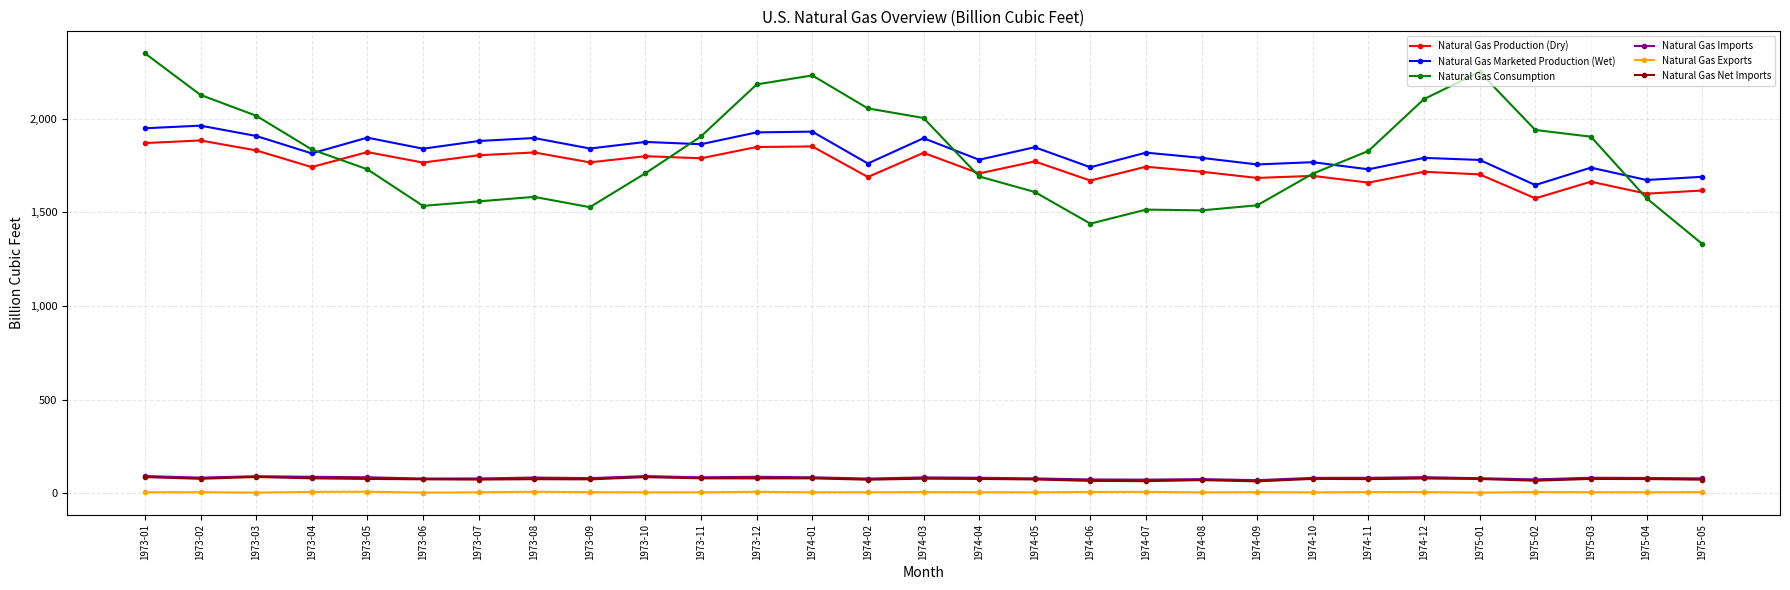

In Natural Gas Marketed Production (Wet), how many points are higher than both neighbors (excluding endpoints)?

11